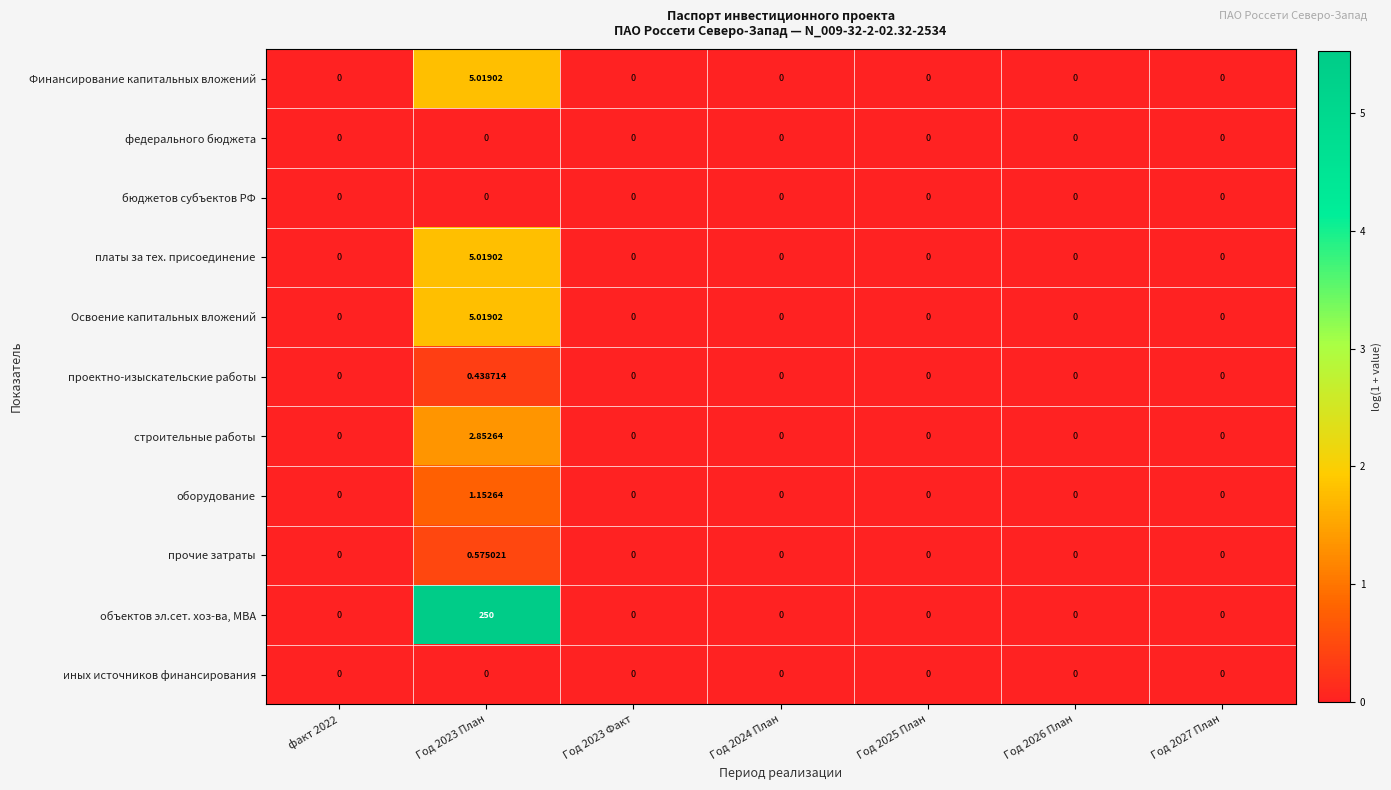

Between факт 2022 and Год 2023 План, which series saw the biggest shift?

объектов эл.сет. хоз-ва, МВА